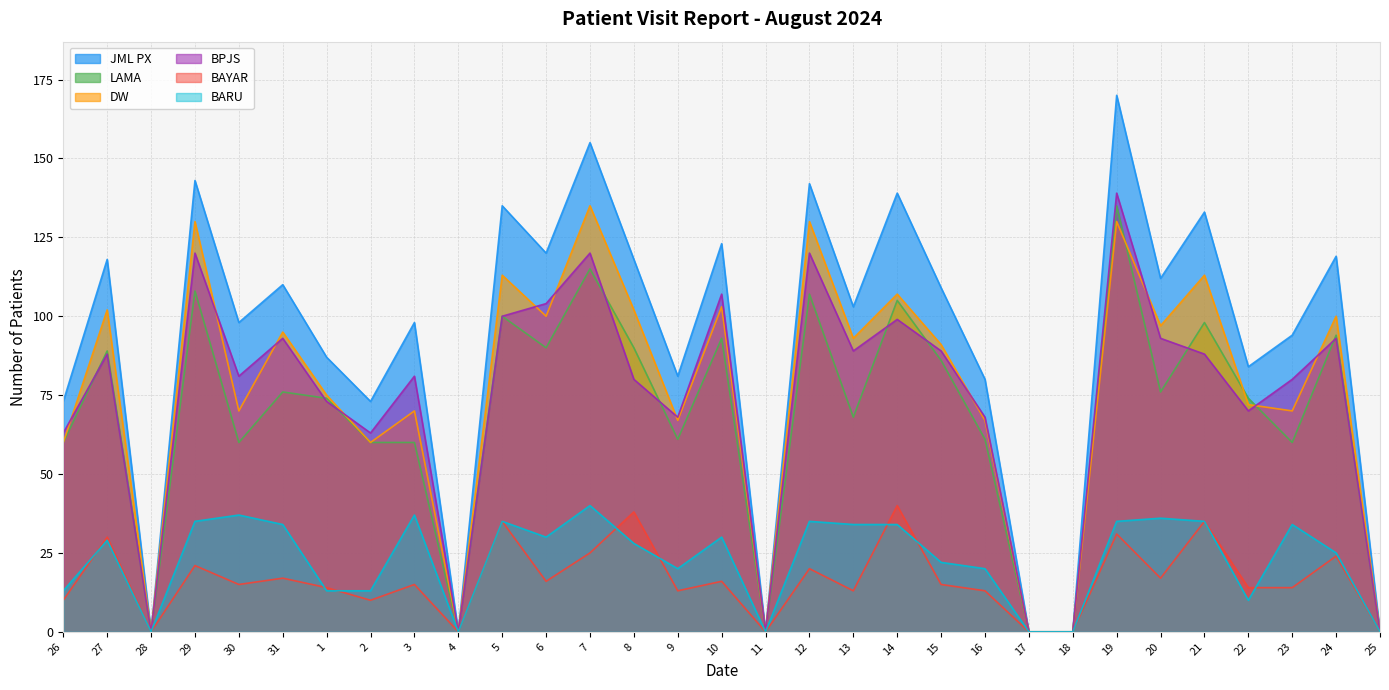

Reading left to right, transcribe all the data shown in this chart.

JML PX: 73	118	0	143	98	110	87	73	98	0	135	120	155	118	81	123	0	142	103	139	109	80	0	0	170	112	133	84	94	119	0
LAMA: 60	89	0	108	60	76	74	60	60	0	100	90	115	90	61	93	0	107	68	105	86	61	0	0	135	76	98	74	60	94	0
DW: 60	102	0	130	70	95	75	60	70	0	113	100	135	102	67	103	0	130	93	107	91	67	0	0	130	97	113	72	70	100	0
BPJS: 63	88	0	120	81	93	73	63	81	0	100	104	120	80	68	107	0	120	89	99	89	68	0	0	139	93	88	70	80	93	0
BAYAR: 10	30	0	21	15	17	14	10	15	0	35	16	25	38	13	16	0	20	13	40	15	13	0	0	31	17	35	14	14	24	0
BARU: 13	29	0	35	37	34	13	13	37	0	35	30	40	28	20	30	0	35	34	34	22	20	0	0	35	36	35	10	34	25	0